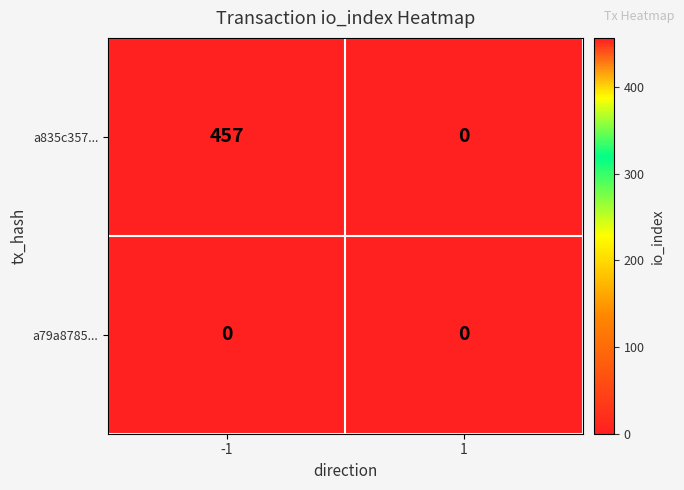

What is the sum of the a835c357... values at -1 and 1?

457